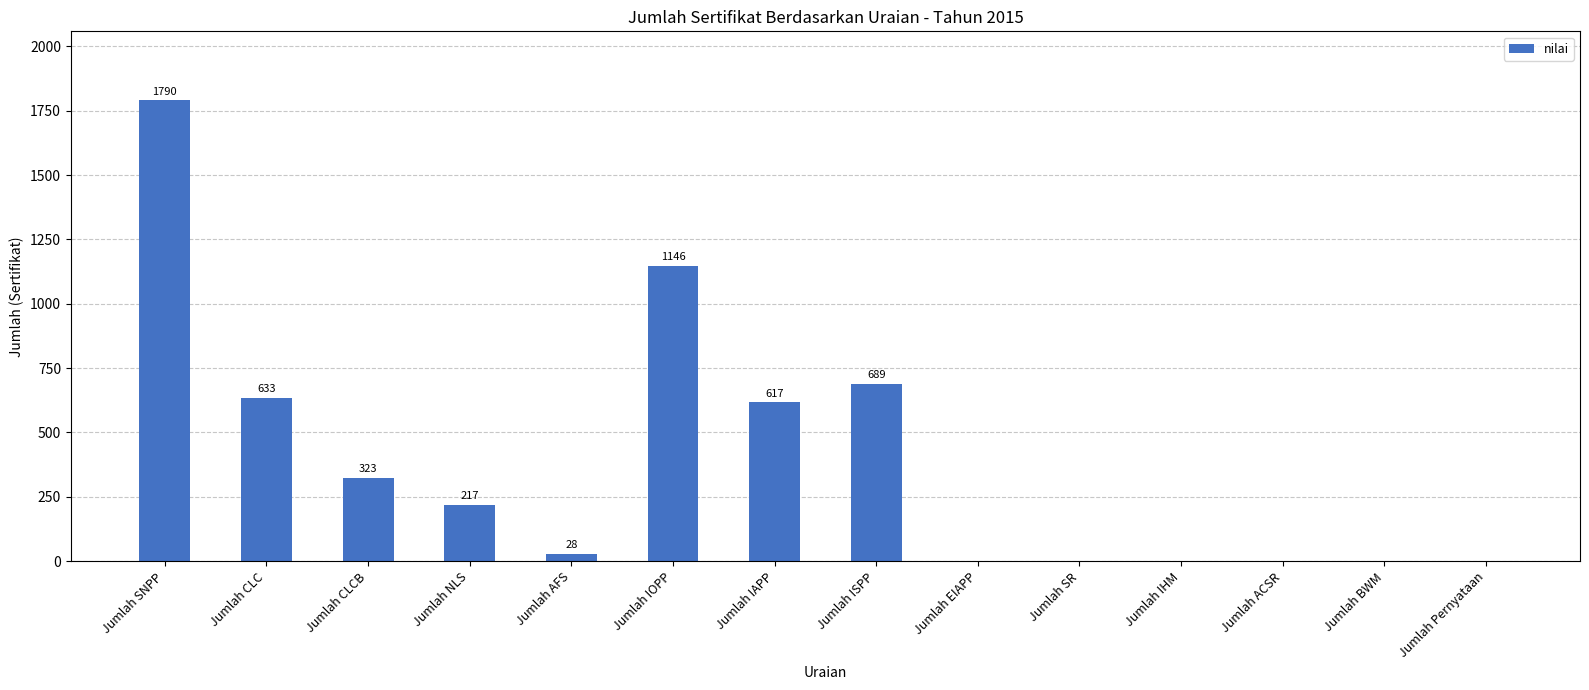

What is the sum of the values at Jumlah ISPP and Jumlah BWM?

689